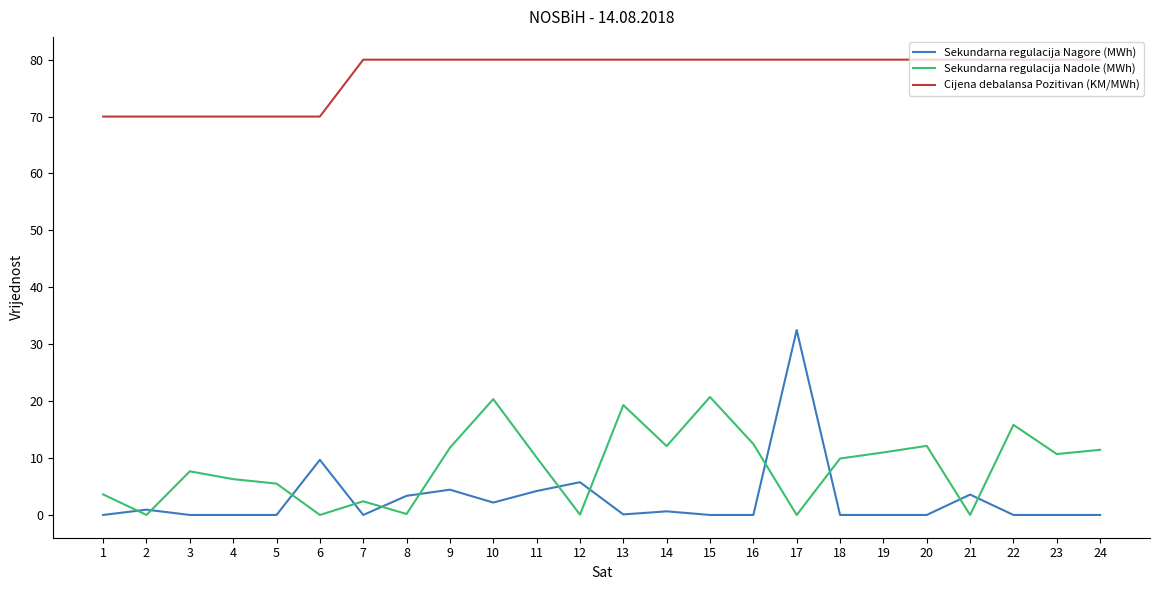

The value of Sekundarna regulacija Nagore (MWh) at 11 is 4.2. True or false?

True